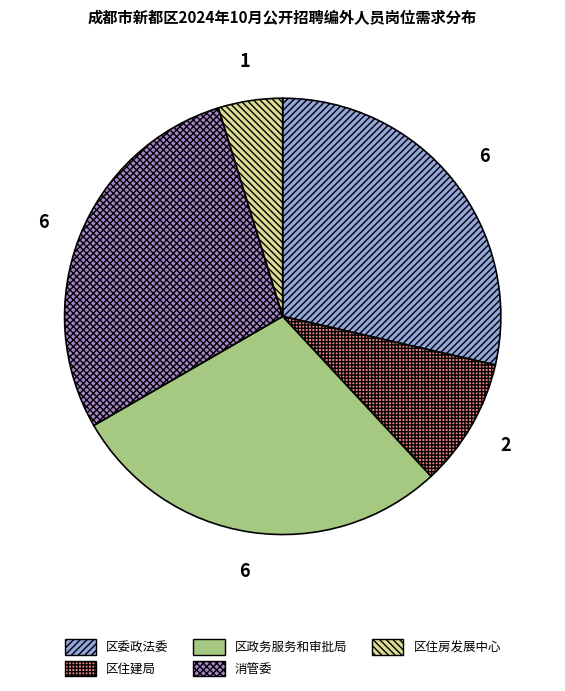

Which slice is the smallest?

区住房发展中心